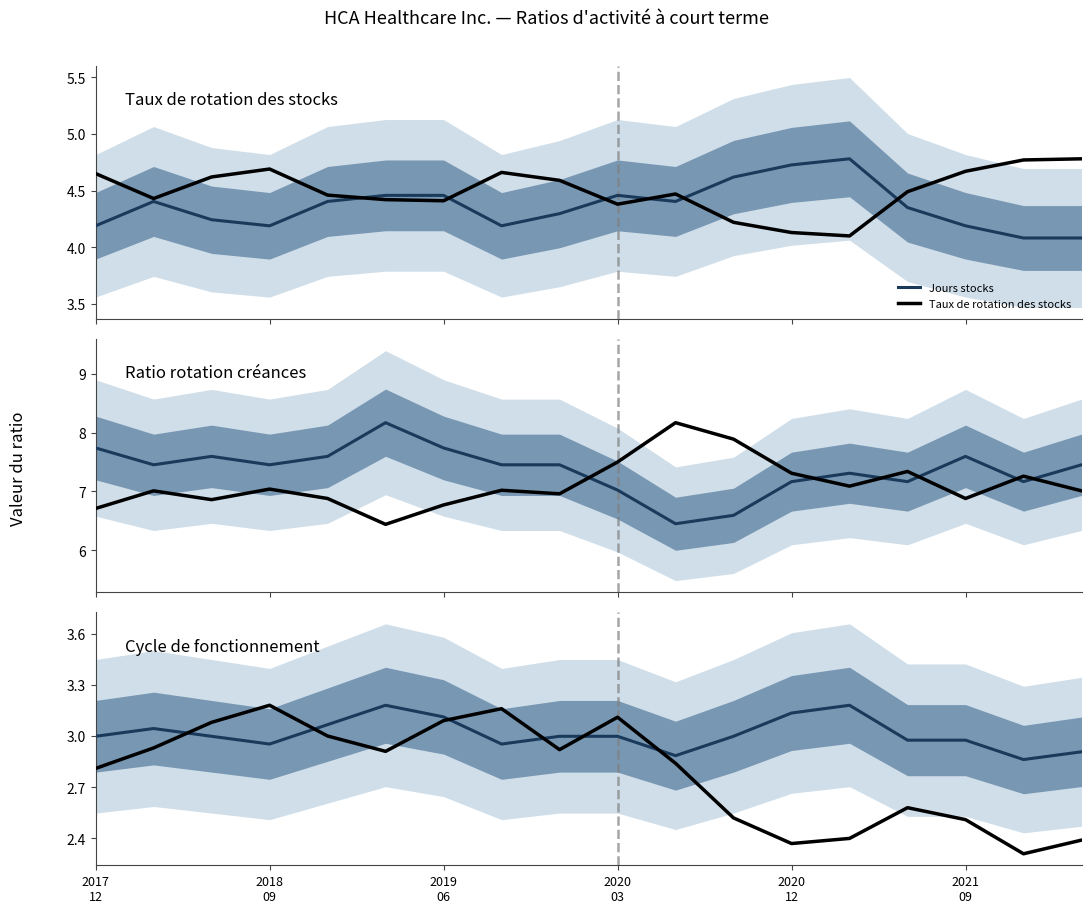

Which series ends up on top after the final intersection of Jours stocks and Taux de rotation des stocks?

Taux de rotation des stocks